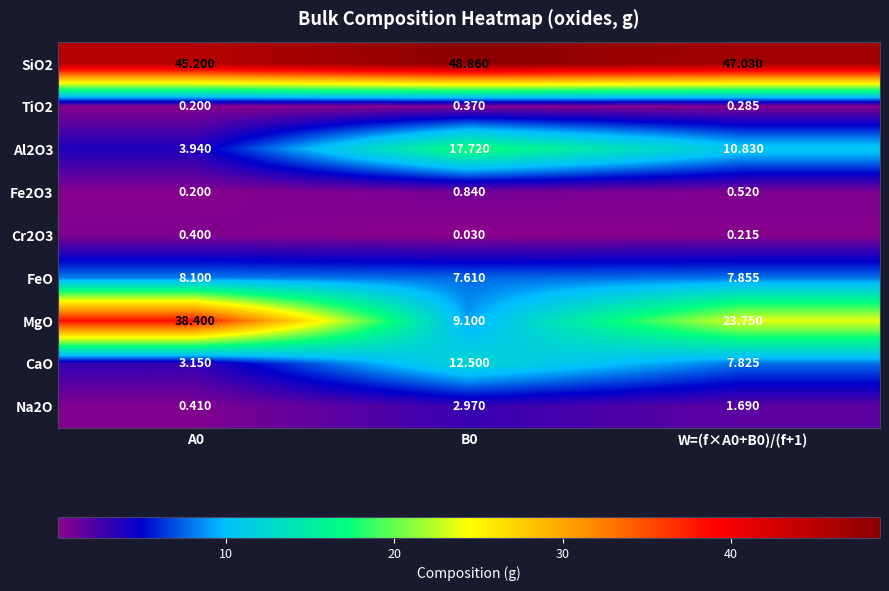

At how many categories does at least one series exceed 2?

3